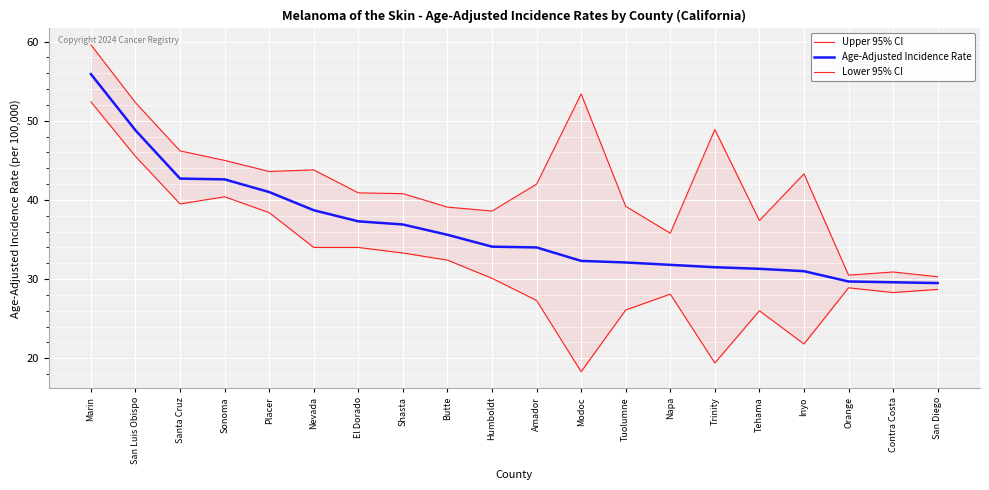

Between Placer and Inyo, which series saw the biggest shift?

Lower 95% CI